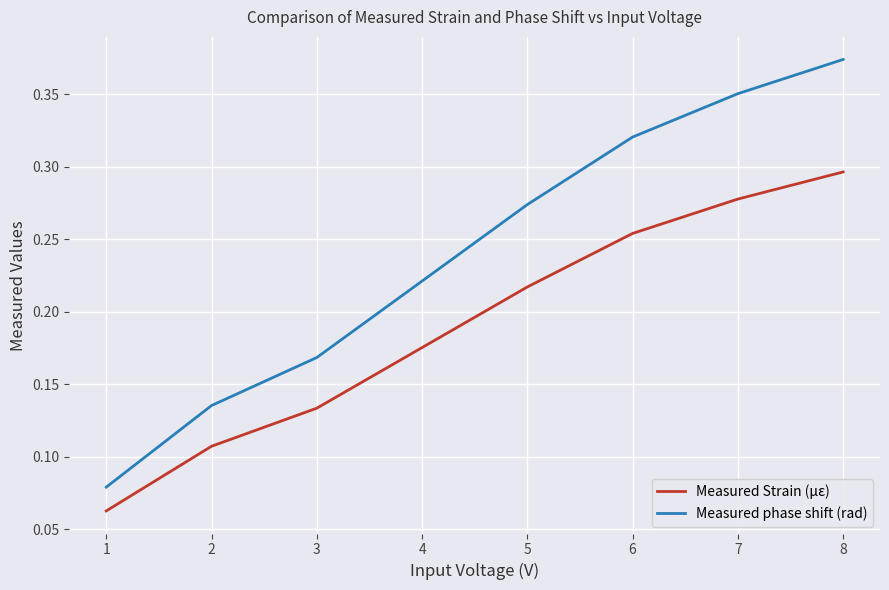

Which category has the highest value in the Measured Strain (με) series?

8